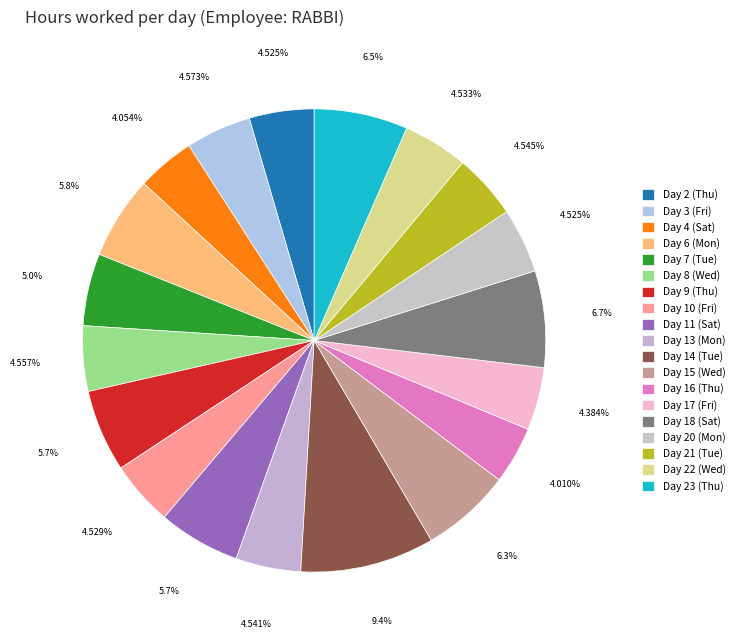

What percentage is the Day 22 (Wed) slice, to the nearest percent?

5%